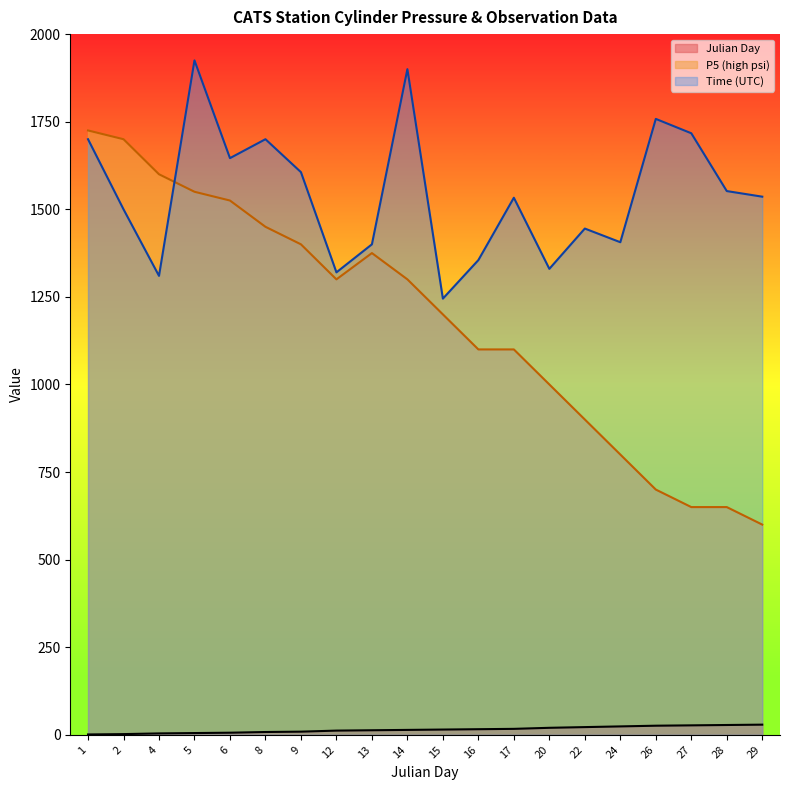

Which category has the lowest value across all series?

1